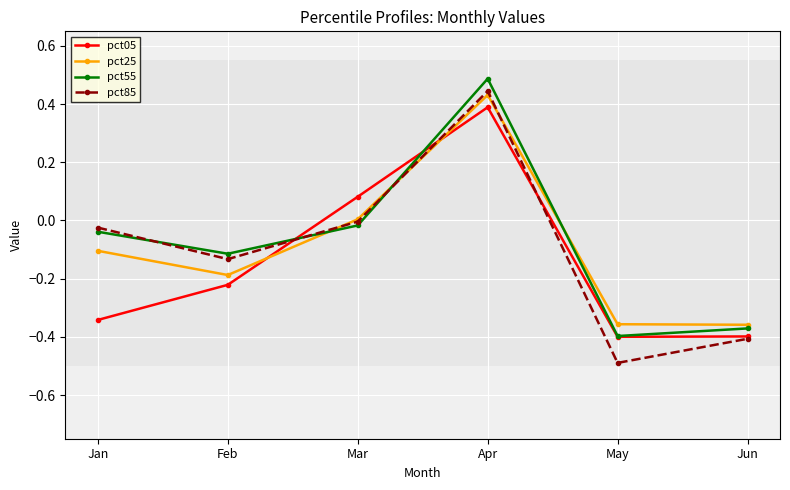

True or false: pct85 has more than 1 interior local peaks.

False